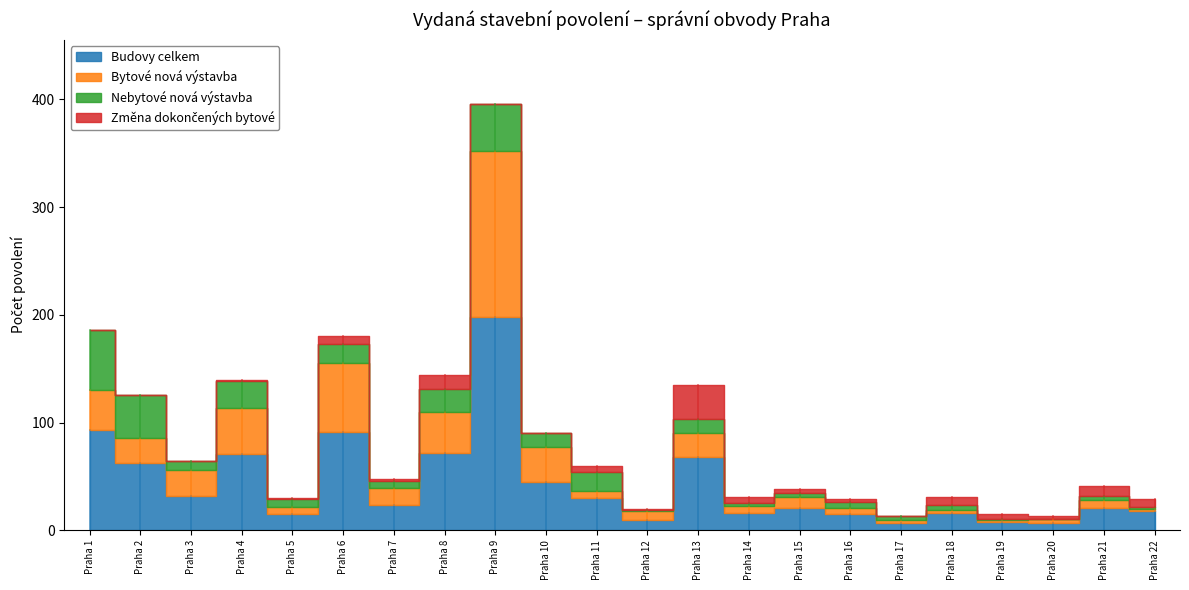

At how many categories does at least one series exceed 193?

1